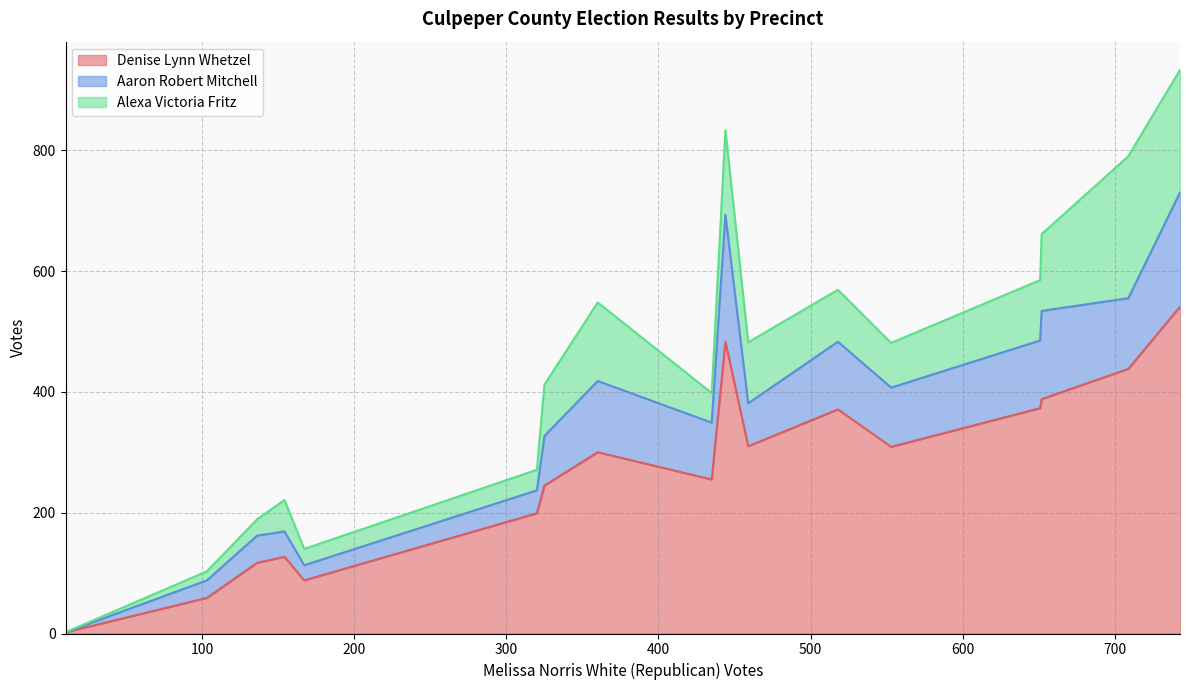

What is the greatest value displayed?

541